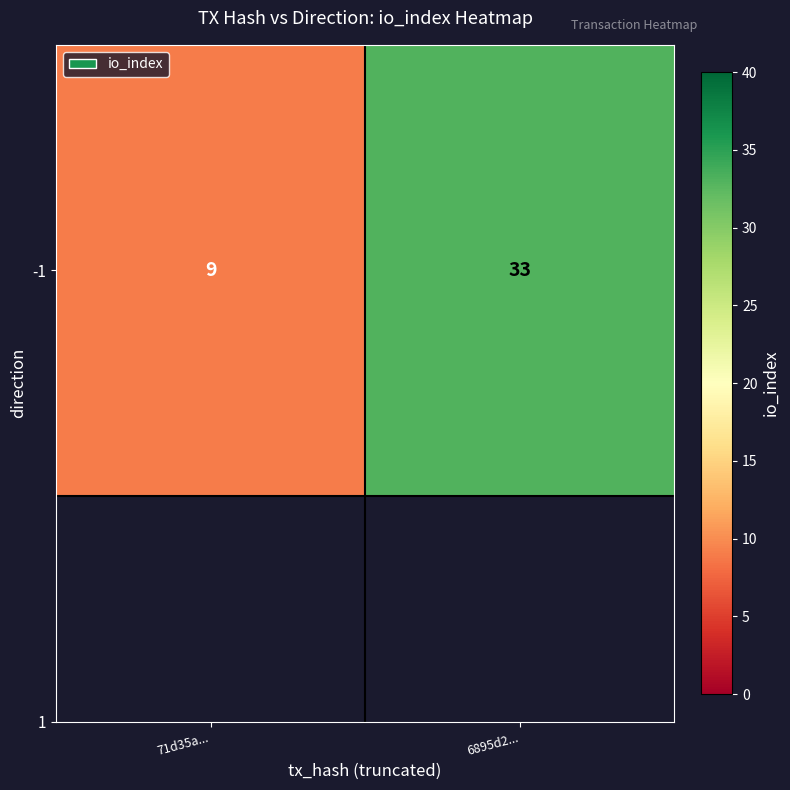

Reading left to right, list all the values displayed in this chart.

71d35a...=9	6895d2...=33